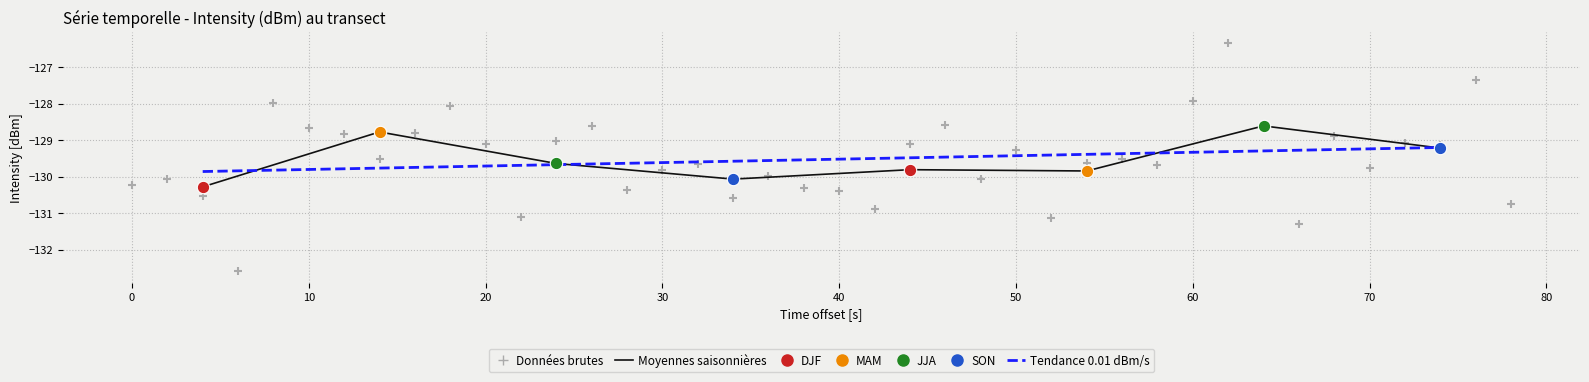

What is the change in value from 0 to 90?

+1.0